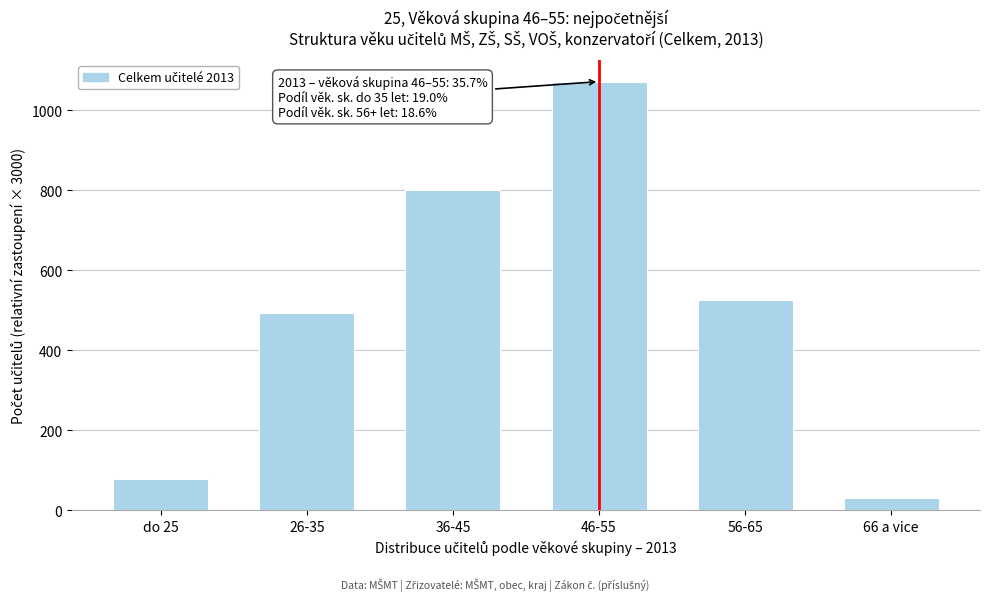

Reading left to right, what are all the values shown in this chart?

78.0	492.3	801.3	1071.3	525.9	31.2